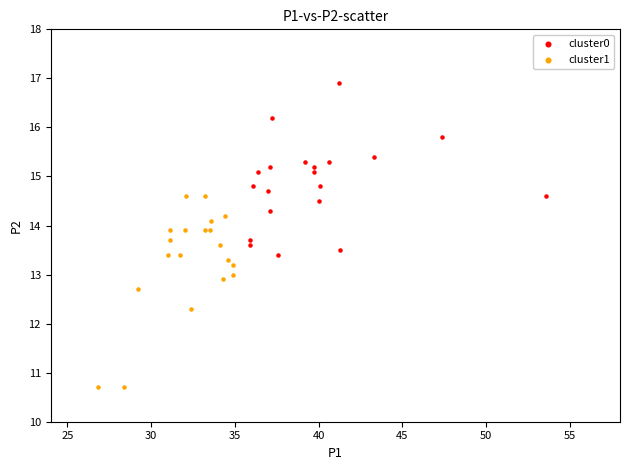

Which series contains the highest Y value?

cluster0